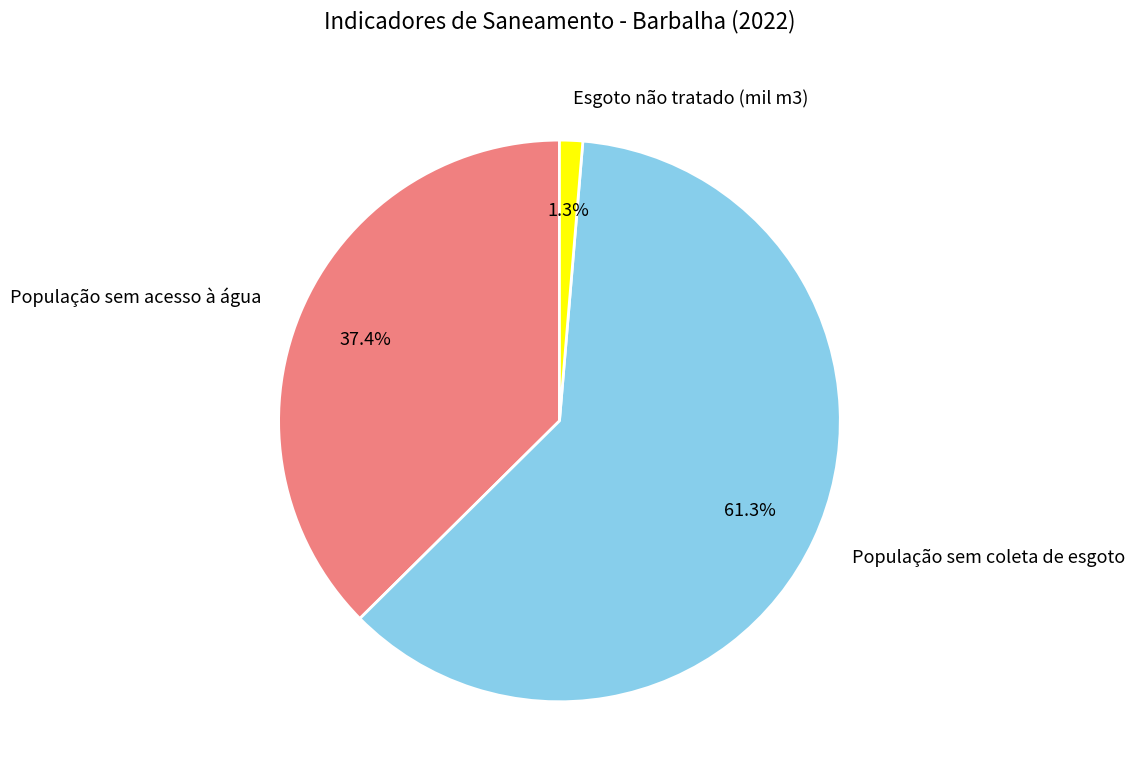

What is the majority slice?

População sem coleta de esgoto